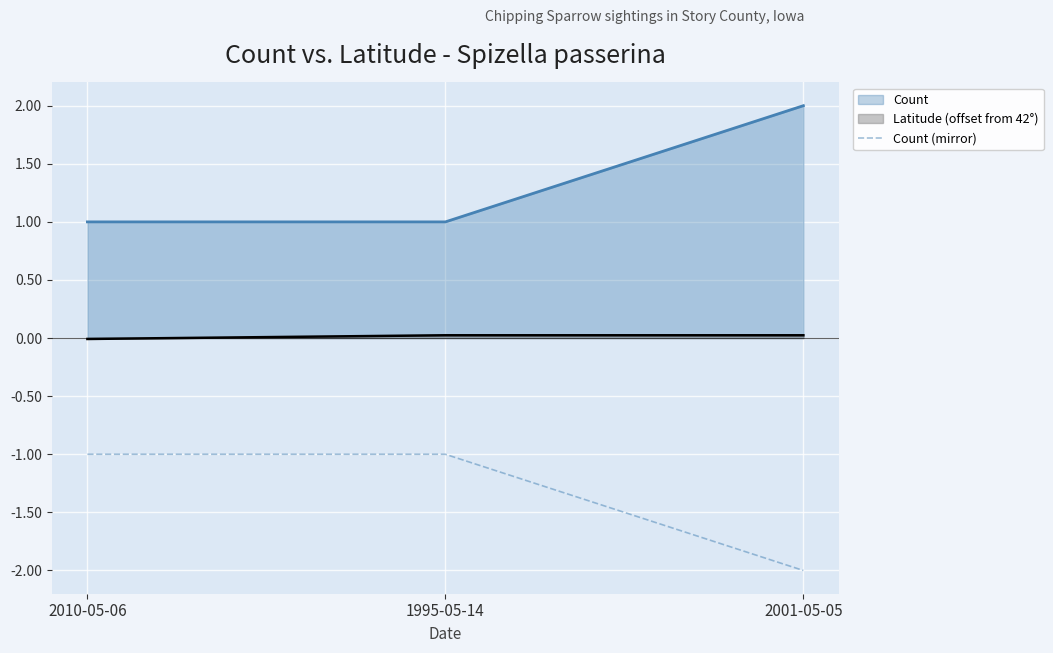

What is the difference between the values at 2001-05-05 and 2010-05-06?

1